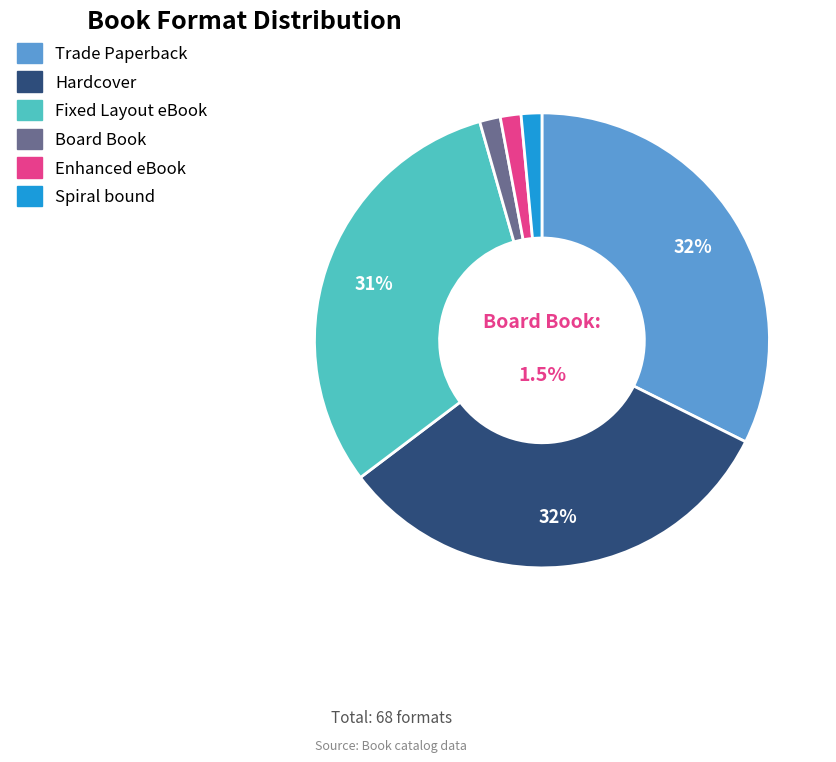

Count the number of slices in the pie.

6